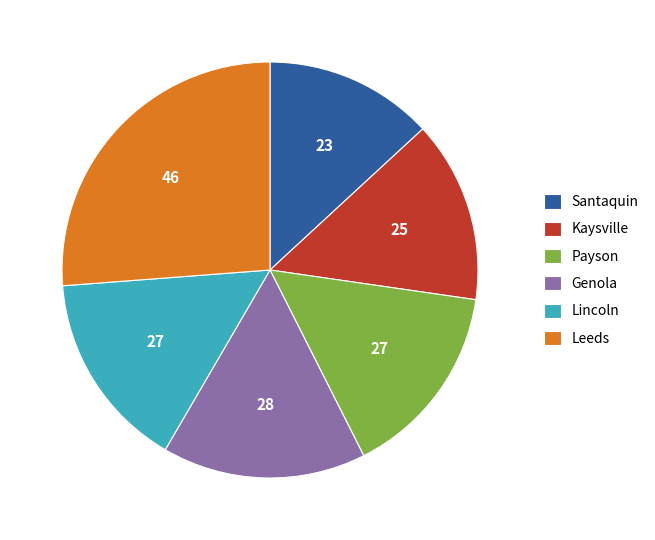

Which category has the smallest portion of the pie?

Santaquin